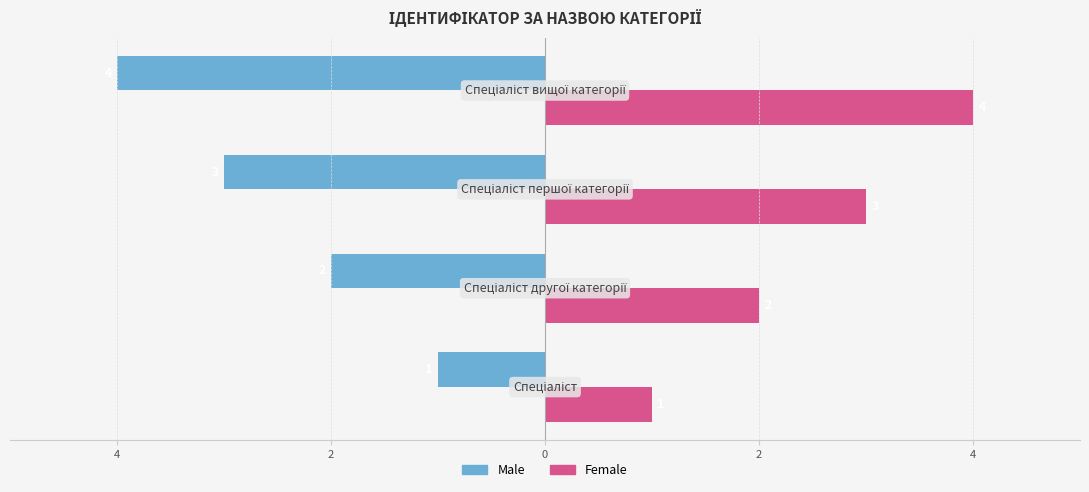

What are all the series names shown in the legend?

Male, Female